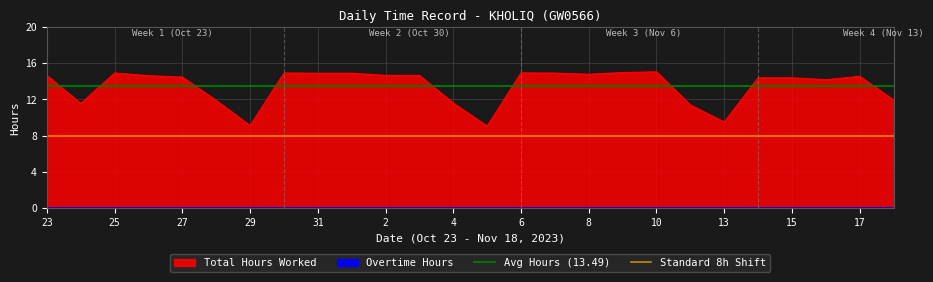

Is the value of Standard 8h Shift at 25 greater than the value of Avg Hours (13.49) at 23?

No